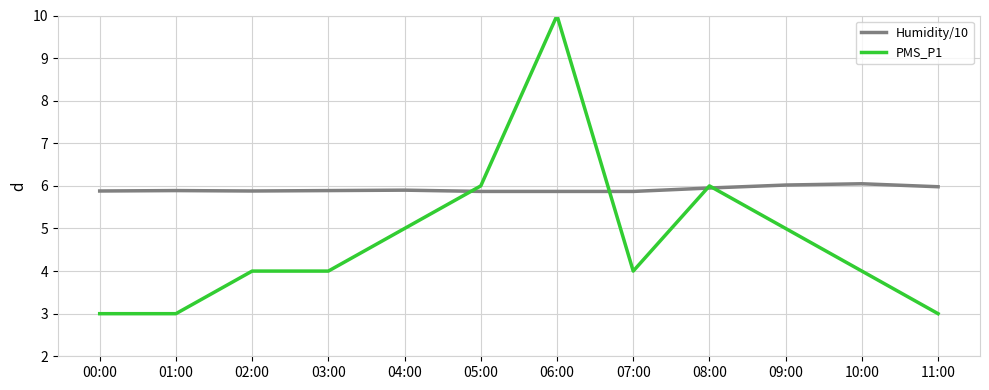

What position from the left is 11:00?

12